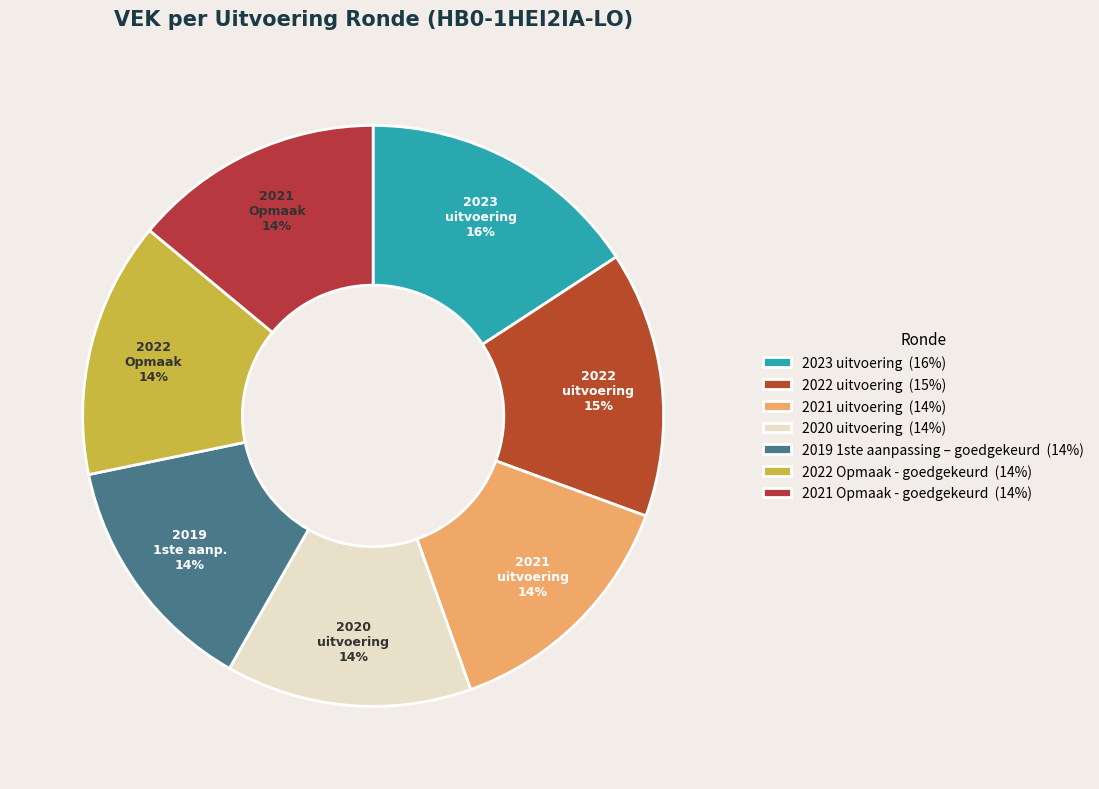

What percentage is the 2021 uitvoering slice, to the nearest percent?

14%